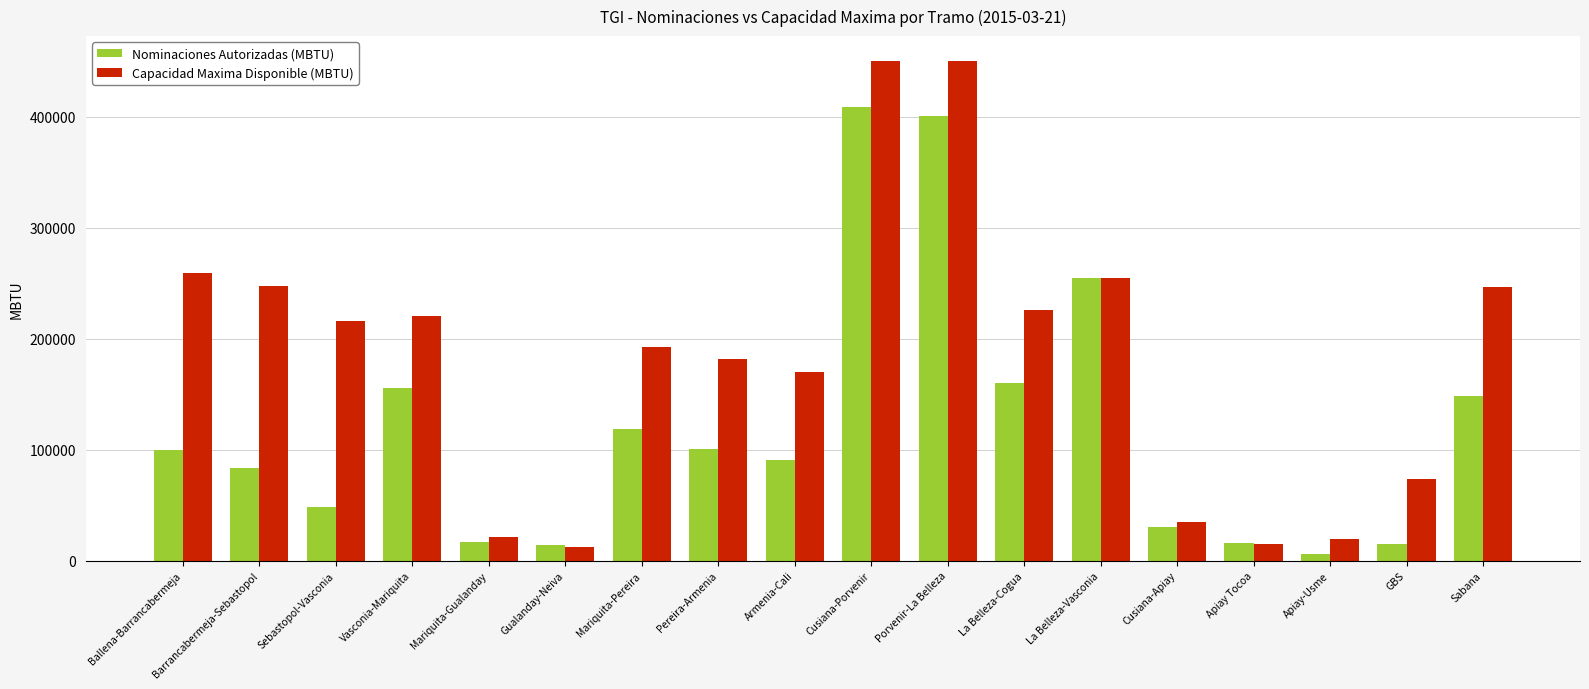

What is the difference between the Capacidad Maxima Disponible (MBTU) values at La Belleza-Vasconia and Gualanday-Neiva?

242434.8